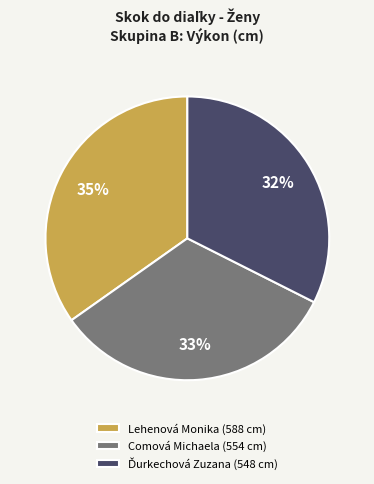

Count the number of slices in the pie.

3